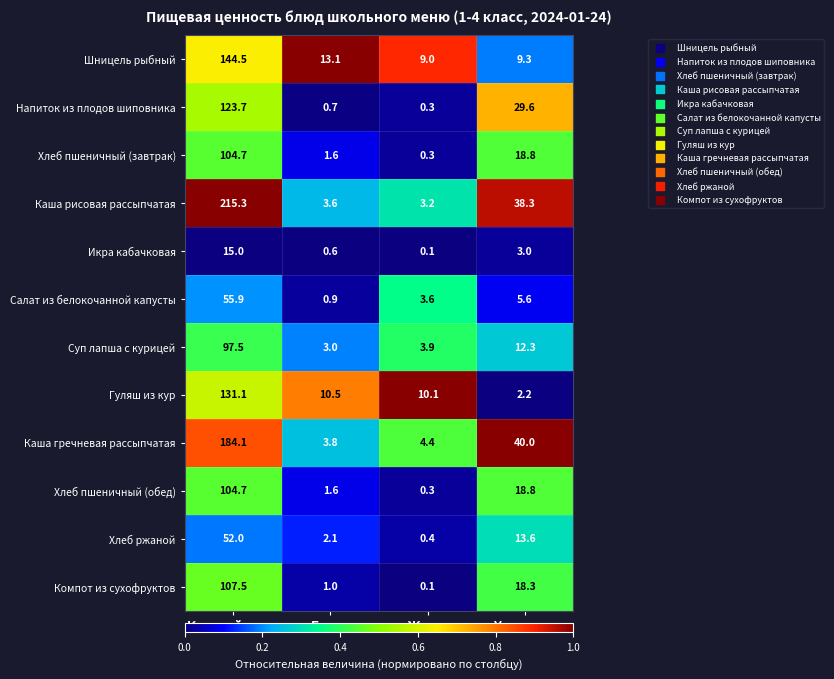

What is the maximum value for Хлеб пшеничный (обед)?

104.7